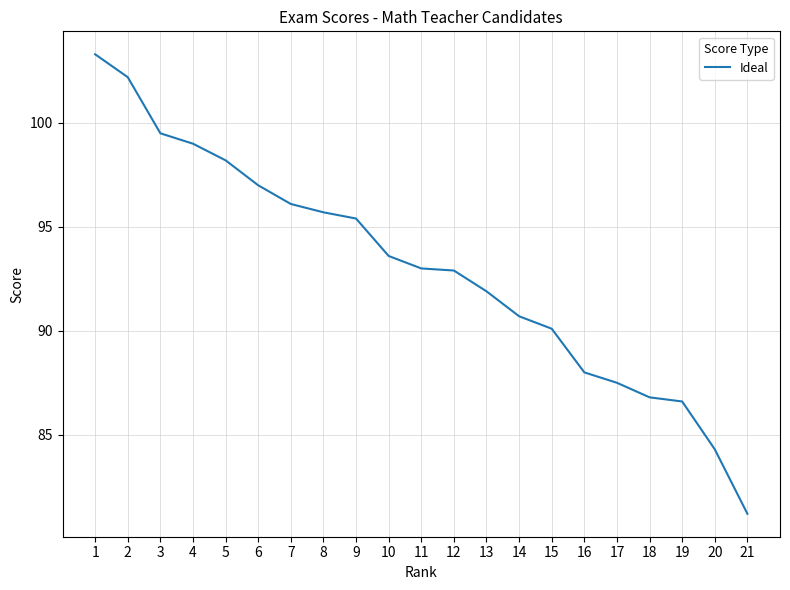

Reading left to right, transcribe all the data shown in this chart.

103.3	102.2	99.5	99.0	98.2	97.0	96.1	95.7	95.4	93.6	93.0	92.9	91.9	90.7	90.1	88.0	87.5	86.8	86.6	84.3	81.2